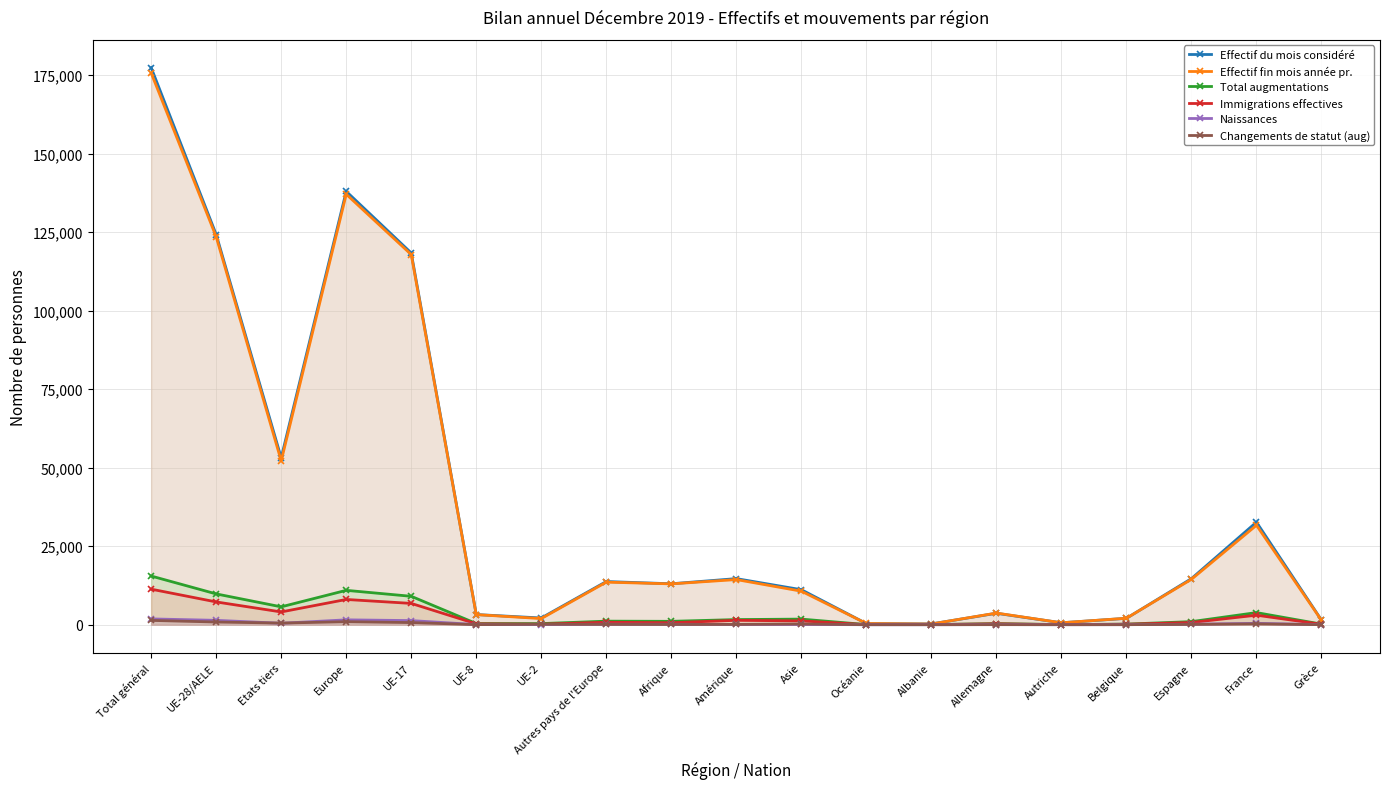

What is the label of the 6th point from the left?

UE-8